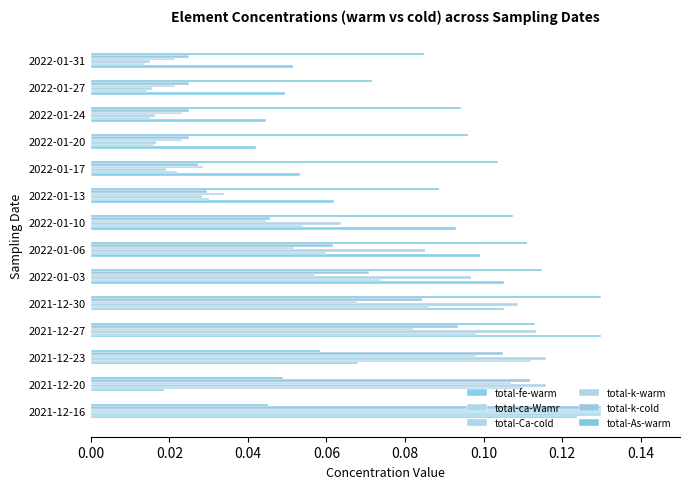

Which series has the widest spread of values?

total-ca-Wamr